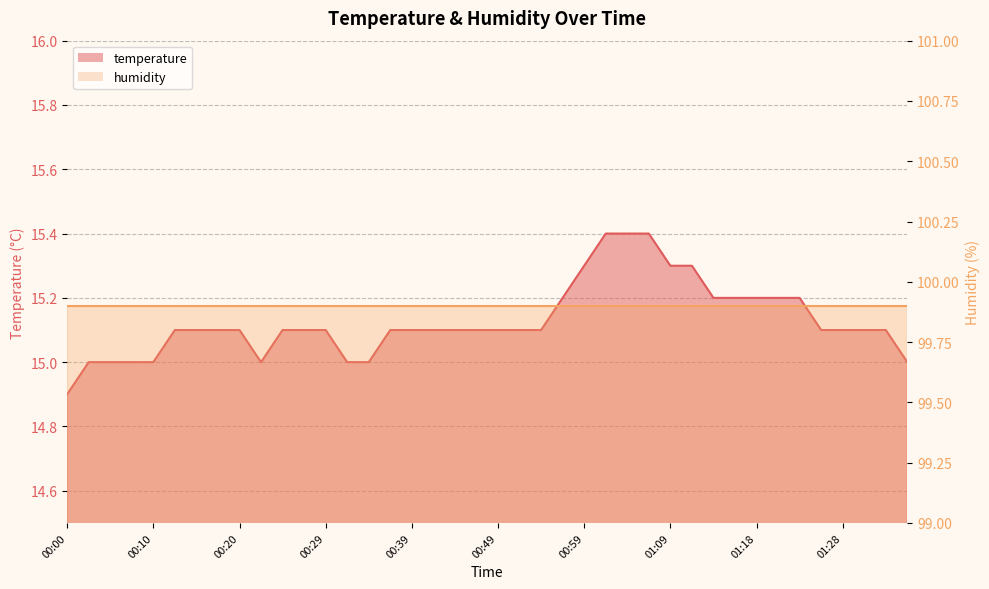

What is the average value?

15.1